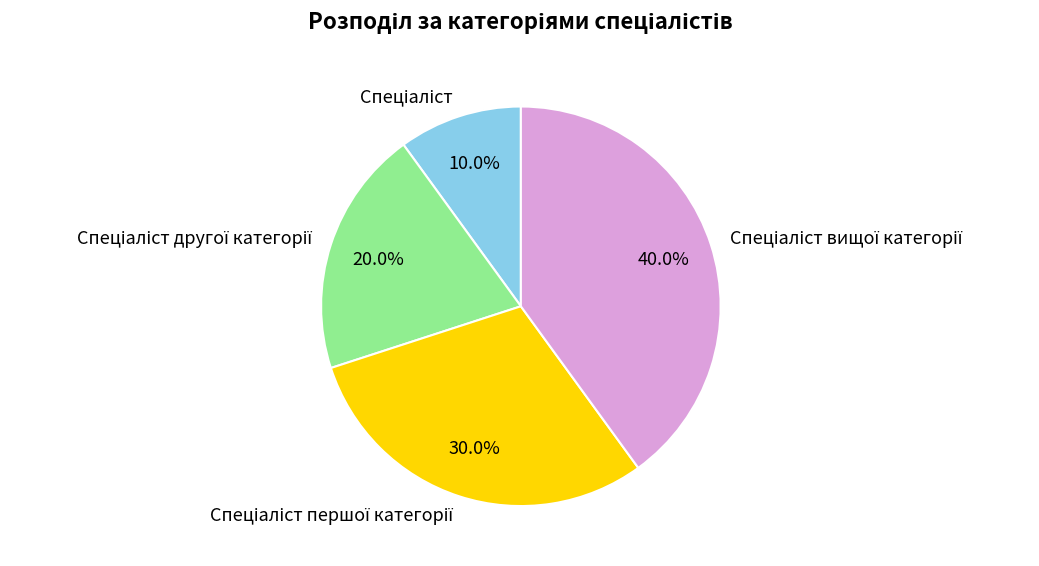

To the nearest percent, what is the difference between the largest and smallest slice percentages?

30%